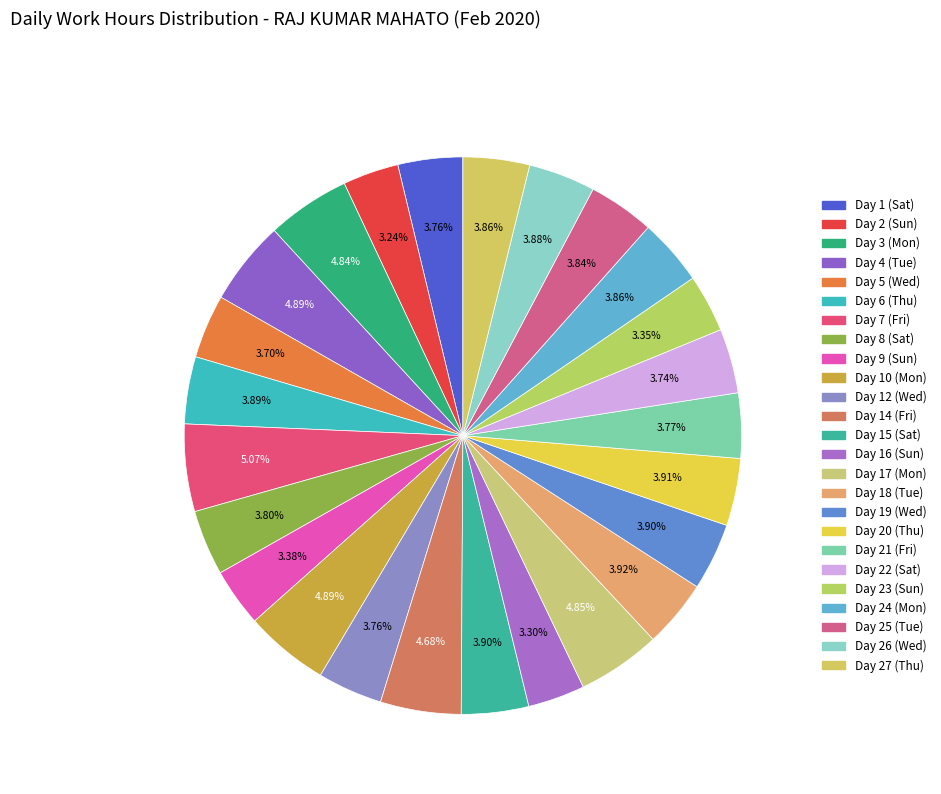

Between Day 12 (Wed) and Day 19 (Wed), which is larger?

Day 19 (Wed)